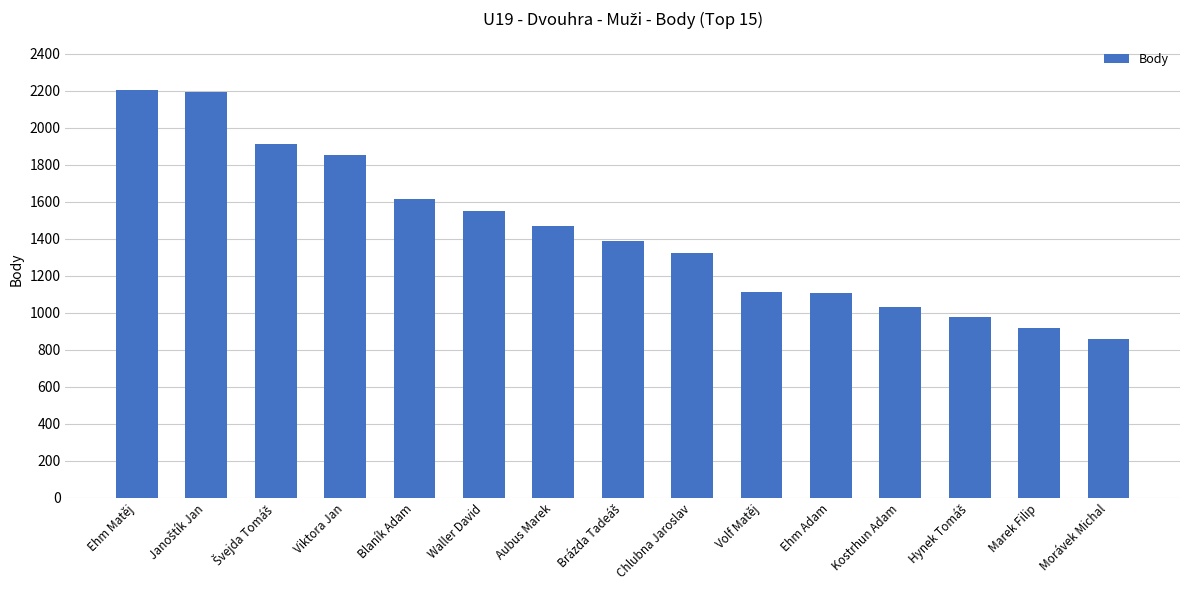

What is the change in value from Viktora Jan to Aubus Marek?

-387